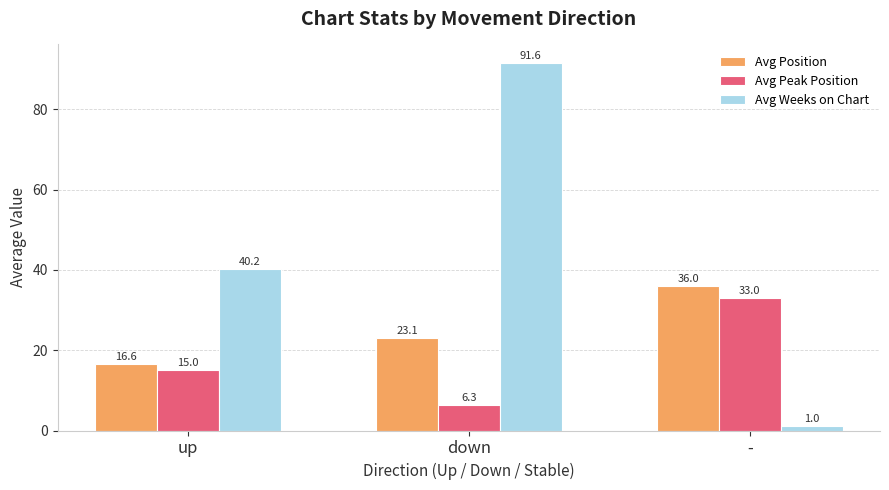

What is the average value of the Avg Weeks on Chart series?

44.3